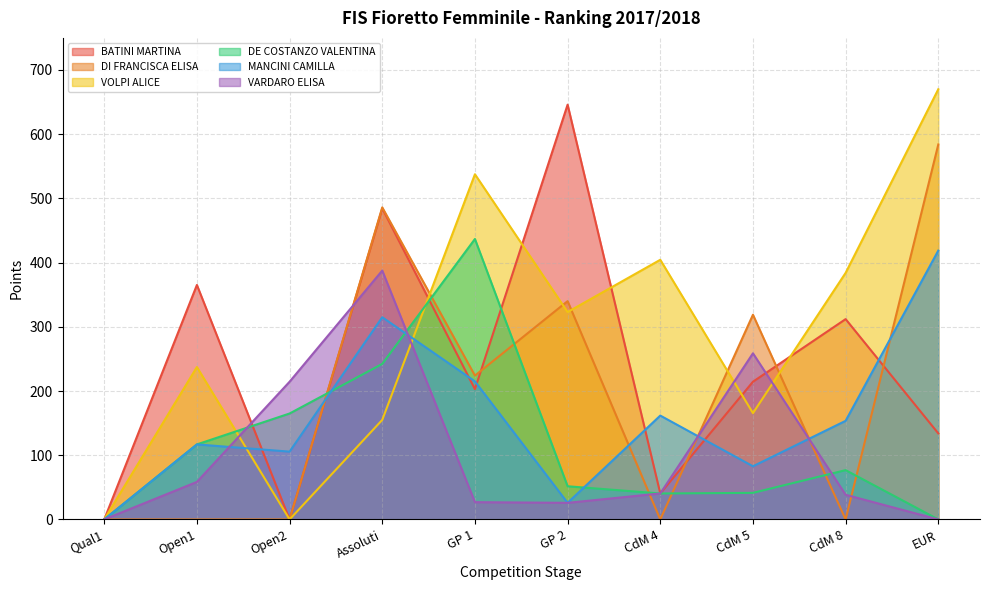

What is the maximum value shown in the chart?

670.0